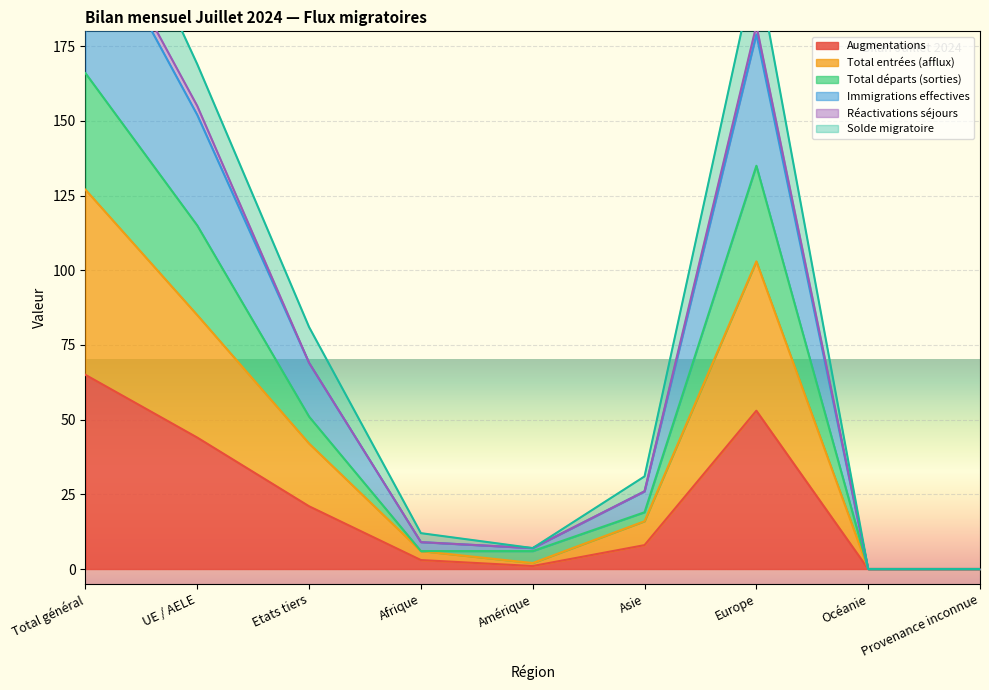

The value of Augmentations at Europe is 53. True or false?

True